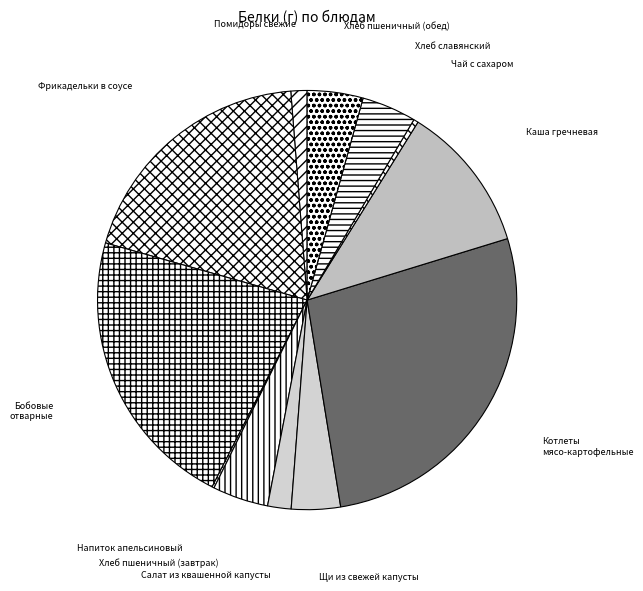

What is the largest slice in the pie chart?

Котлеты мясо-картофельные